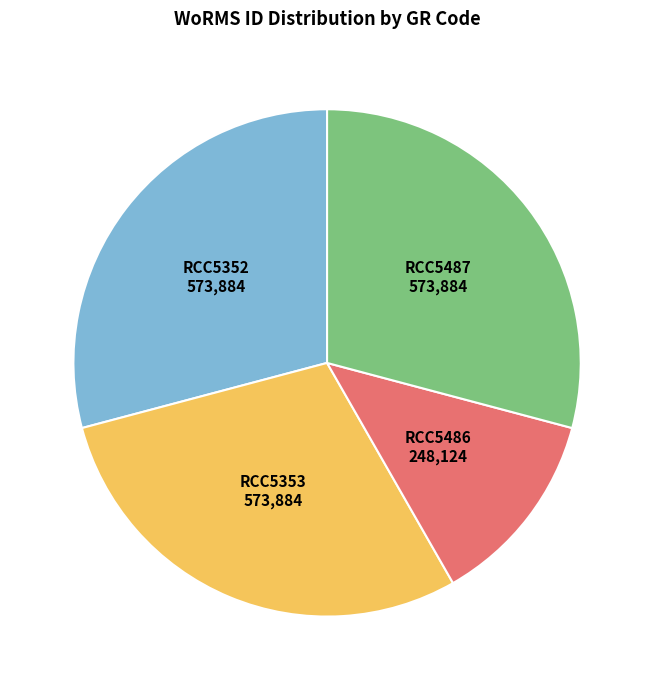

Combined, do RCC5487 and RCC5352 account for over 50%?

Yes